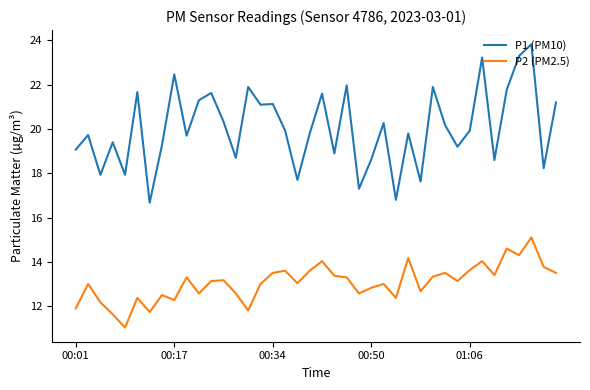

What is the minimum value shown in the chart?

11.0